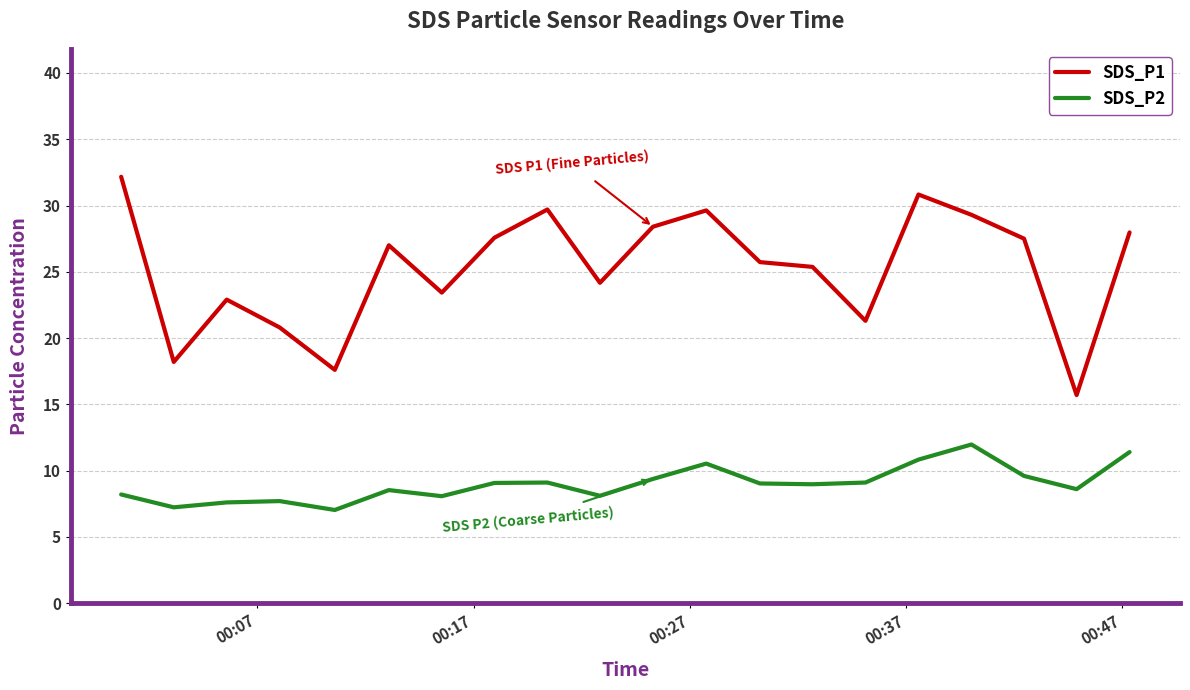

True or false: SDS_P2 and SDS_P1 intersect in this chart.

False